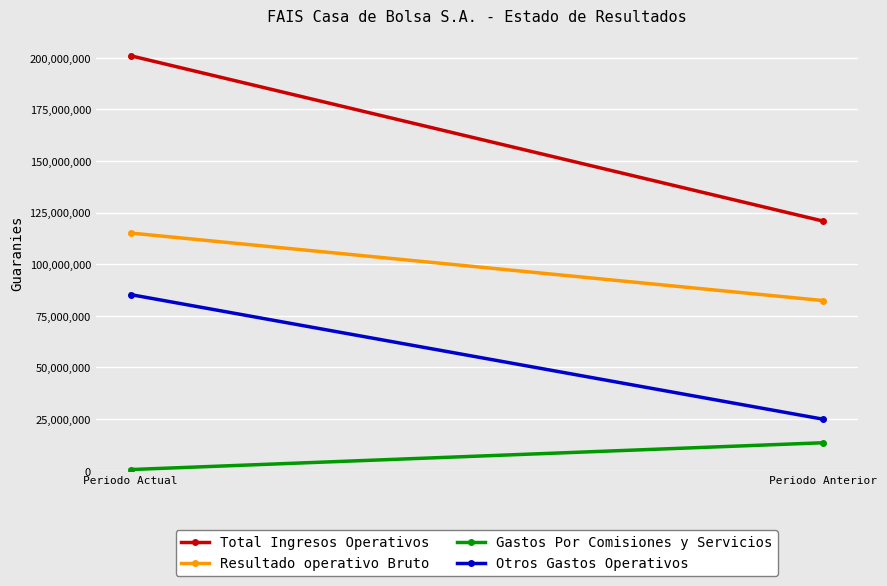

Reading right to left, transcribe all the data shown in this chart.

Total Ingresos Operativos: Periodo Anterior=120882133	Periodo Actual=200950878
Resultado operativo Bruto: Periodo Anterior=82390141	Periodo Actual=115098085
Gastos Por Comisiones y Servicios: Periodo Anterior=13544717	Periodo Actual=562463
Otros Gastos Operativos: Periodo Anterior=24947275	Periodo Actual=85290330